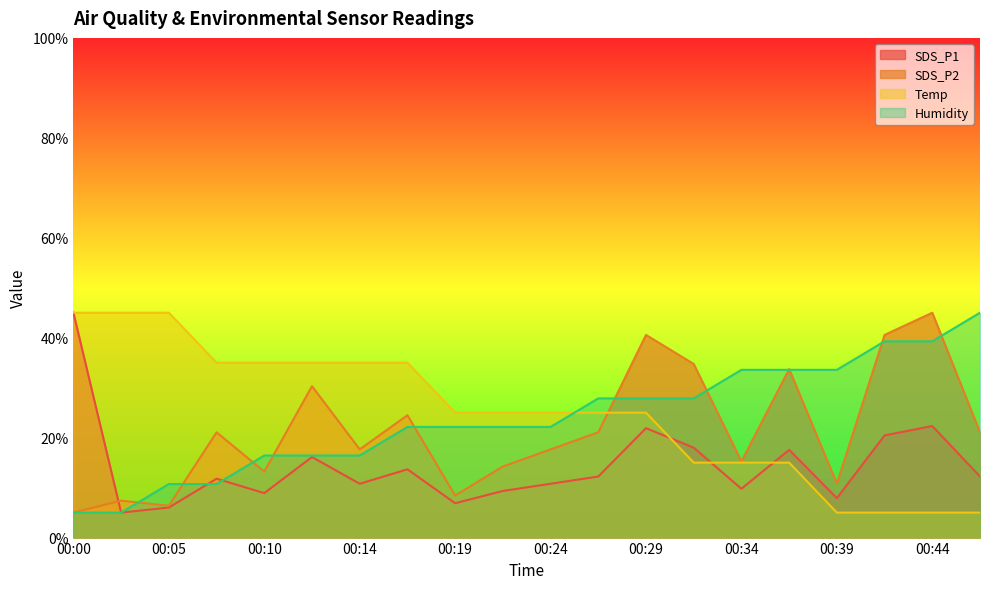

What is the greatest value displayed?

45.0